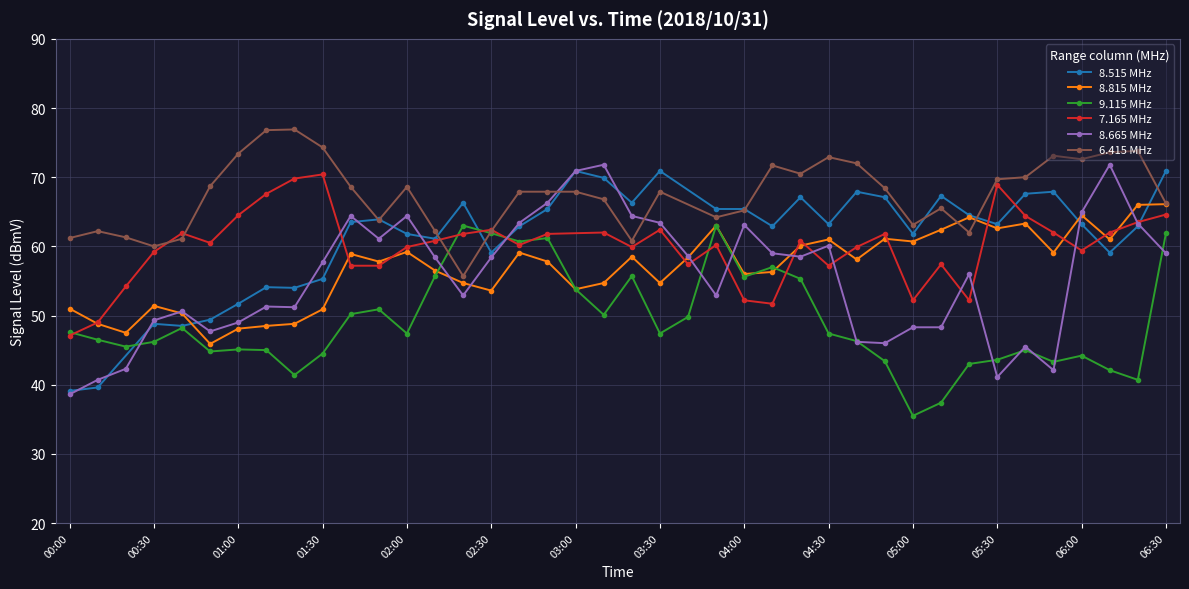

In 8.815, how many points are higher than both neighbors (excluding endpoints)?

11